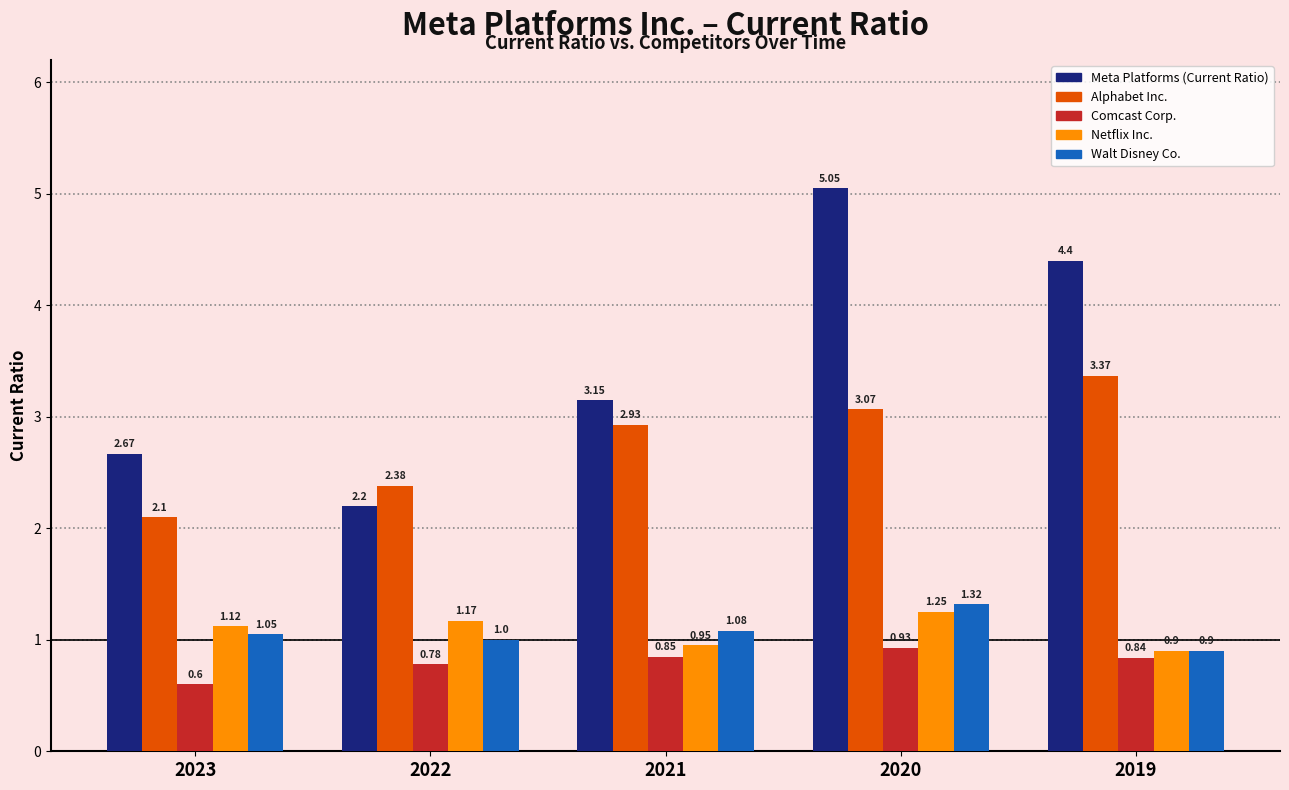

The Alphabet Inc. series shows 3.6 at 2023. True or false?

False